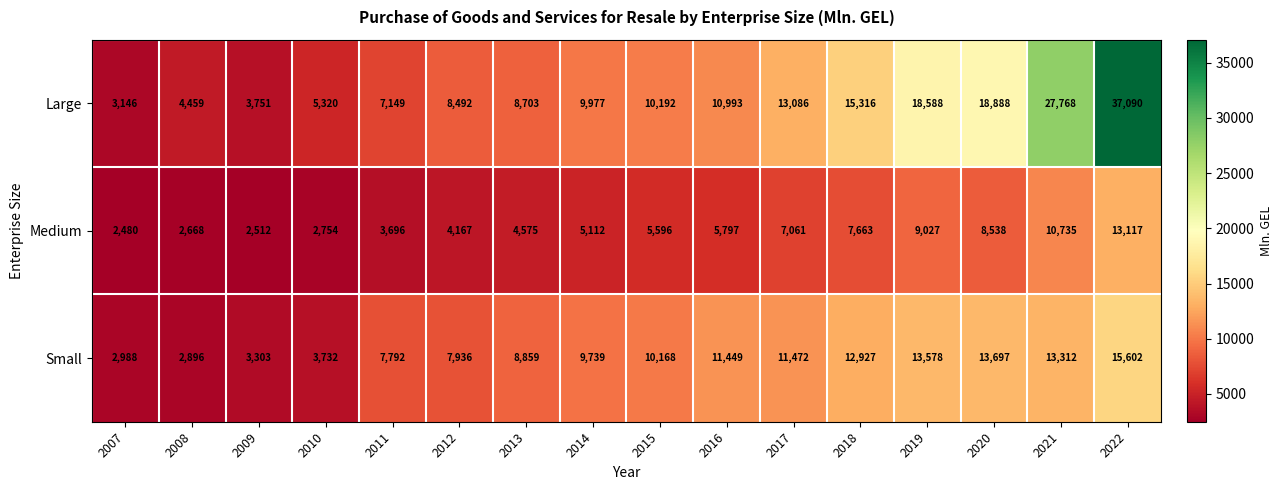

Which series has the widest spread of values?

Large